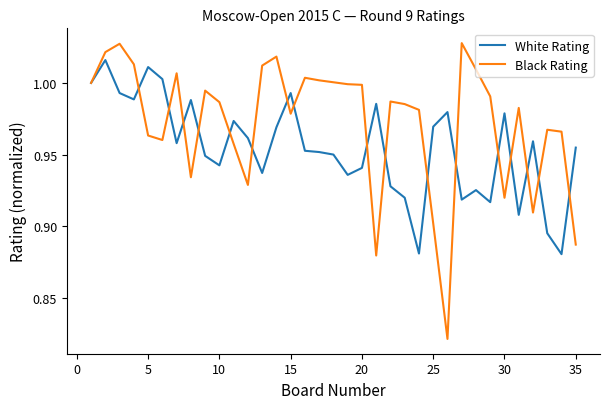

Which series has the largest total across all categories?

Black Rating